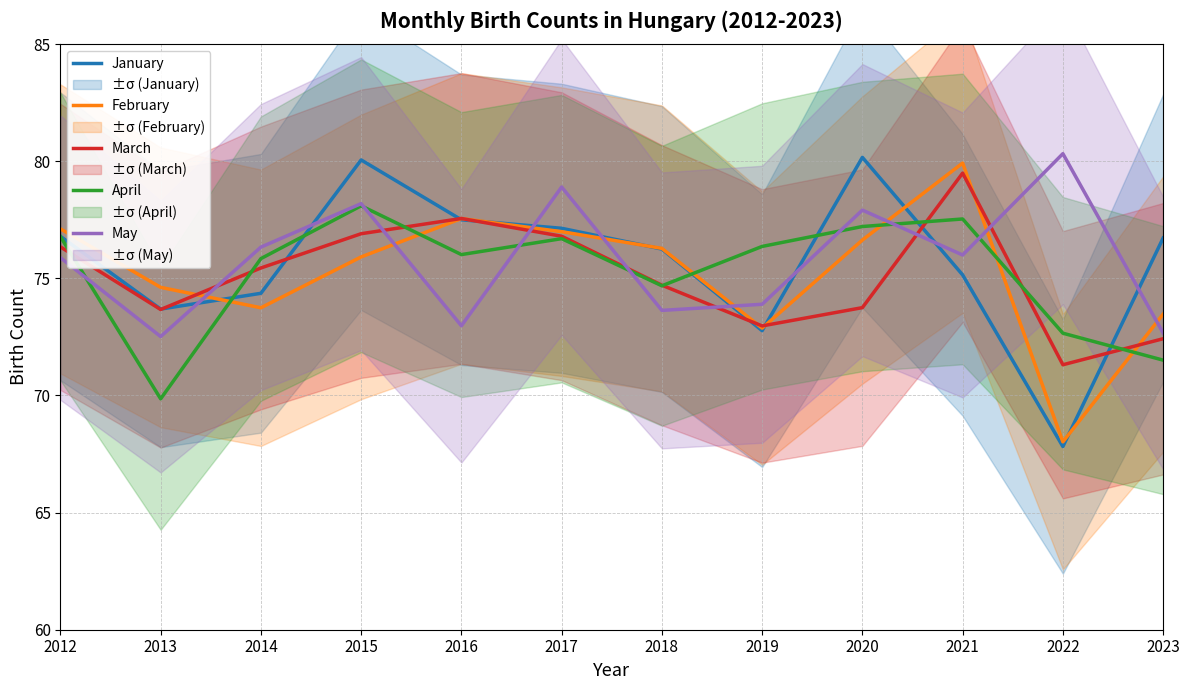

At which category is the sum across all series the highest?

2015